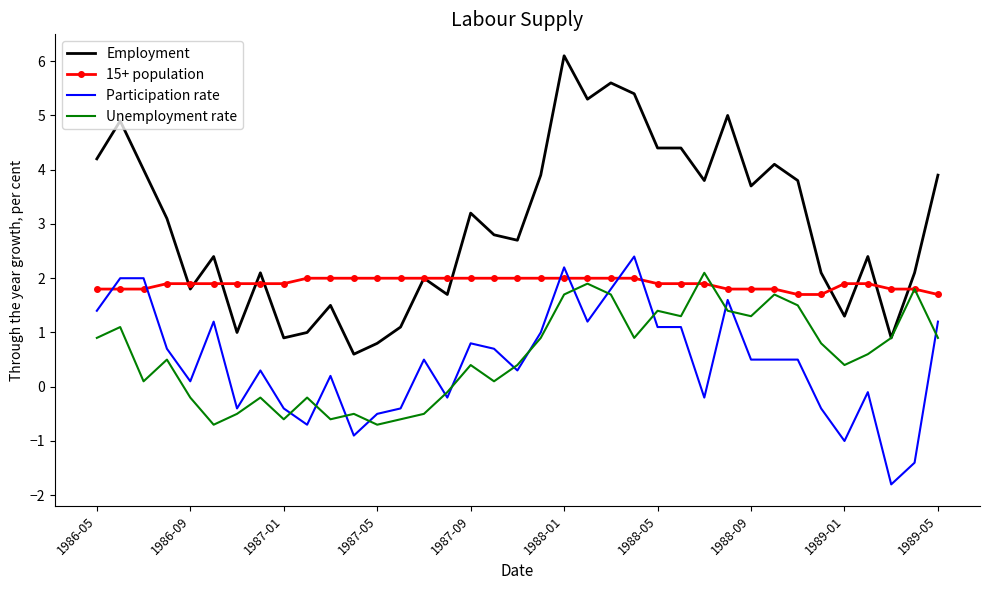

Reading left to right, extract all data points from this chart.

Employment: 4.2	4.9	4.0	3.1	1.8	2.4	1.0	2.1	0.9	1.0	1.5	0.6	0.8	1.1	2.0	1.7	3.2	2.8	2.7	3.9	6.1	5.3	5.6	5.4	4.4	4.4	3.8	5.0	3.7	4.1	3.8	2.1	1.3	2.4	0.9	2.1	3.9
15+ population: 1.8	1.8	1.8	1.9	1.9	1.9	1.9	1.9	1.9	2.0	2.0	2.0	2.0	2.0	2.0	2.0	2.0	2.0	2.0	2.0	2.0	2.0	2.0	2.0	1.9	1.9	1.9	1.8	1.8	1.8	1.7	1.7	1.9	1.9	1.8	1.8	1.7
Participation rate: 1.4	2.0	2.0	0.7	0.1	1.2	-0.4	0.3	-0.4	-0.7	0.2	-0.9	-0.5	-0.4	0.5	-0.2	0.8	0.7	0.3	1.0	2.2	1.2	1.8	2.4	1.1	1.1	-0.2	1.6	0.5	0.5	0.5	-0.4	-1.0	-0.1	-1.8	-1.4	1.2
Unemployment rate: 0.9	1.1	0.1	0.5	-0.2	-0.7	-0.5	-0.2	-0.6	-0.2	-0.6	-0.5	-0.7	-0.6	-0.5	-0.1	0.4	0.1	0.4	0.9	1.7	1.9	1.7	0.9	1.4	1.3	2.1	1.4	1.3	1.7	1.5	0.8	0.4	0.6	0.9	1.8	0.9